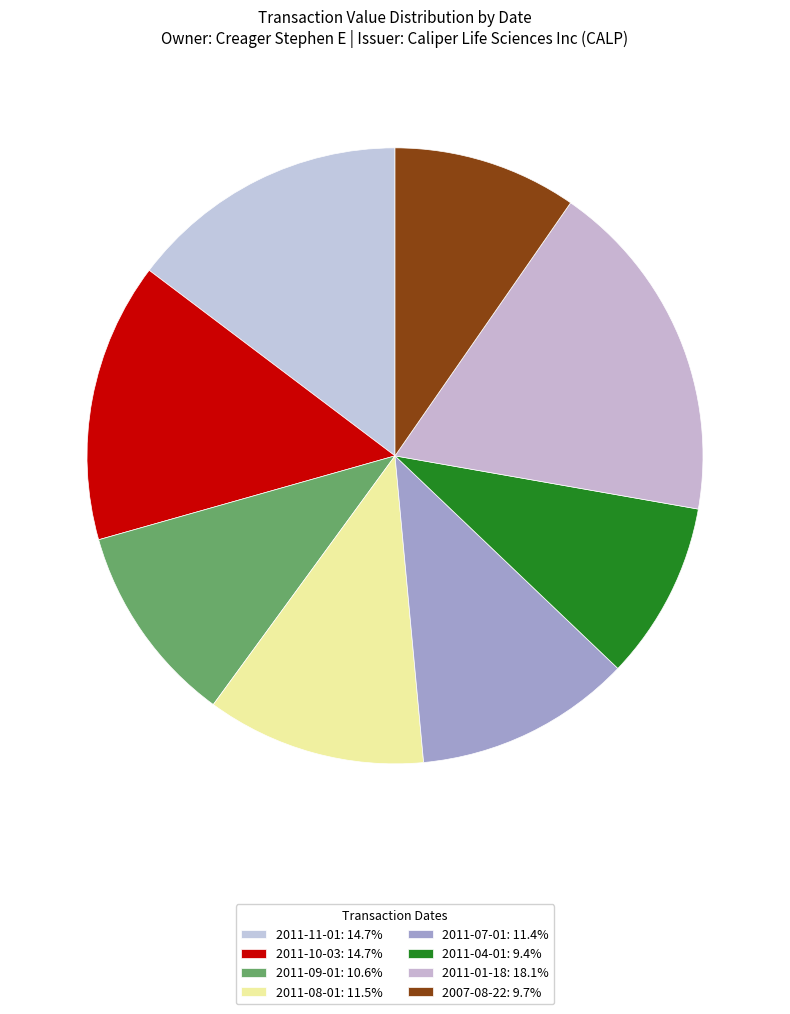

What percentage is the 2011-09-01 slice, to the nearest percent?

11%